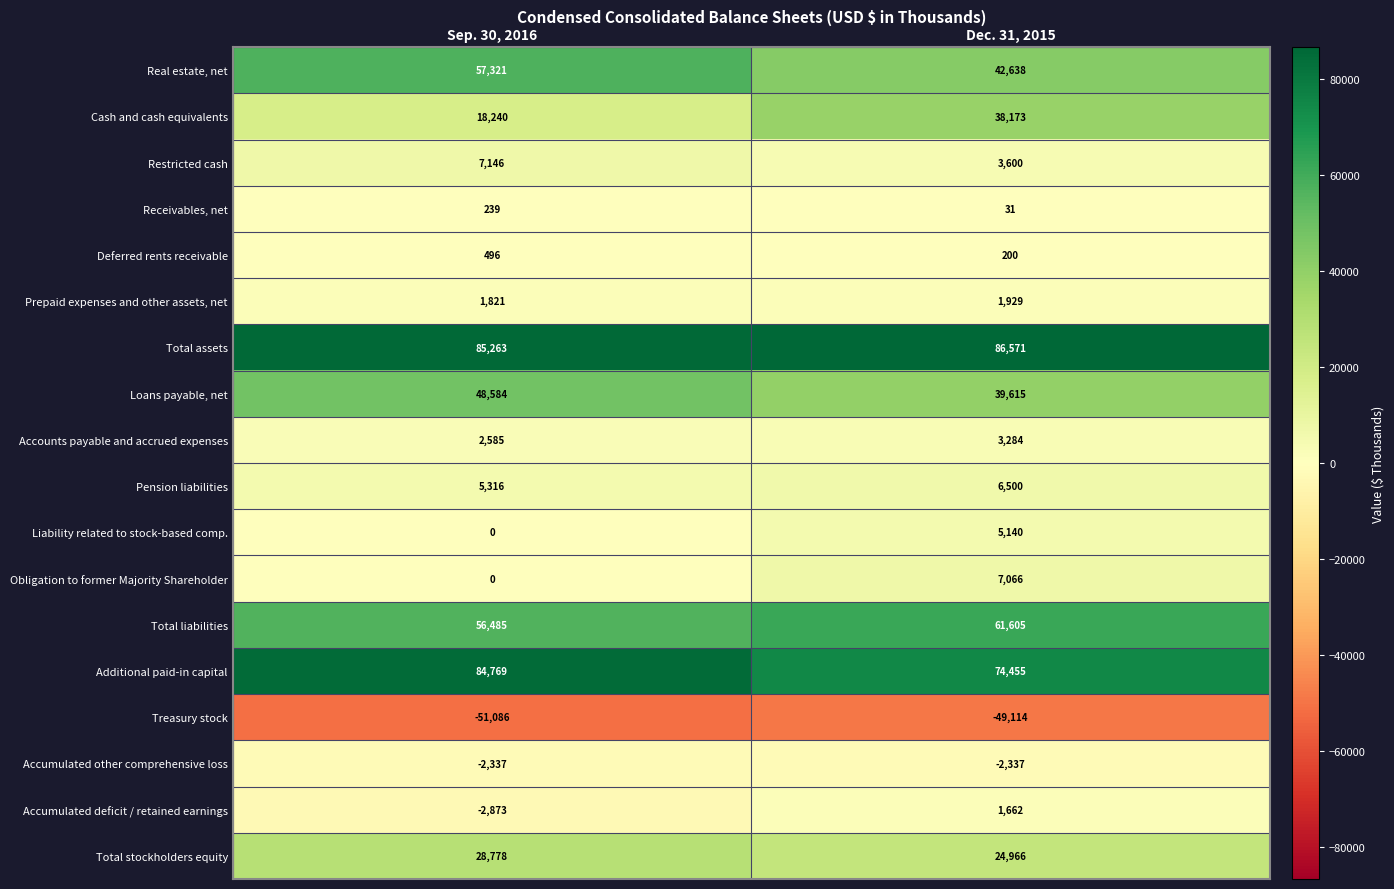

Between Sep. 30, 2016 and Dec. 31, 2015, which series saw the biggest shift?

Cash and cash equivalents